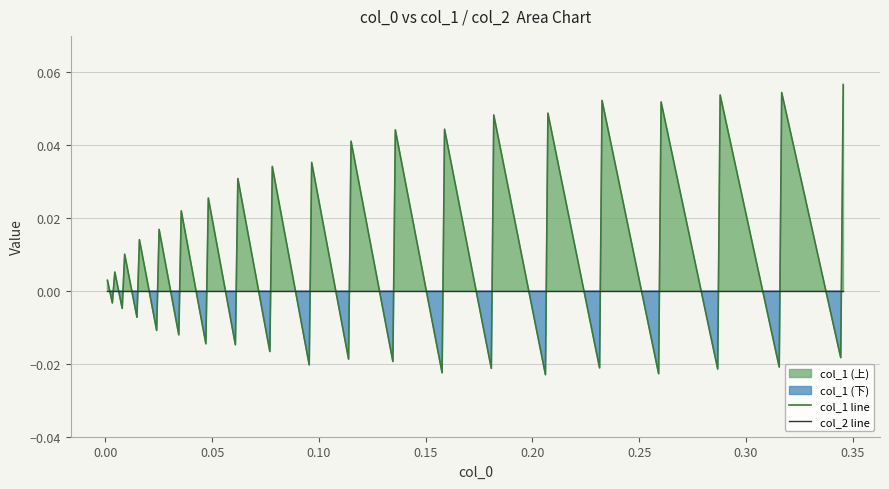

List the series in order of their overall mean, highest first.

col_1, col_2